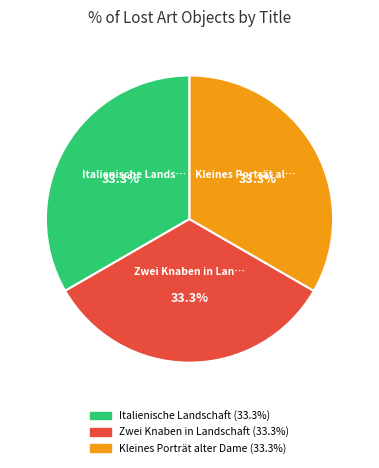

True or false: Kleines Porträt alter Dame accounts for 47% of the total.

False